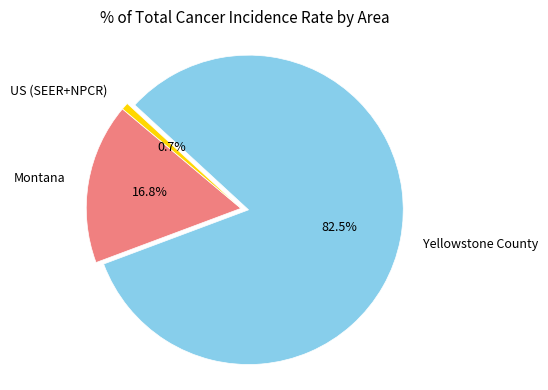

How many segments does this pie chart have?

3